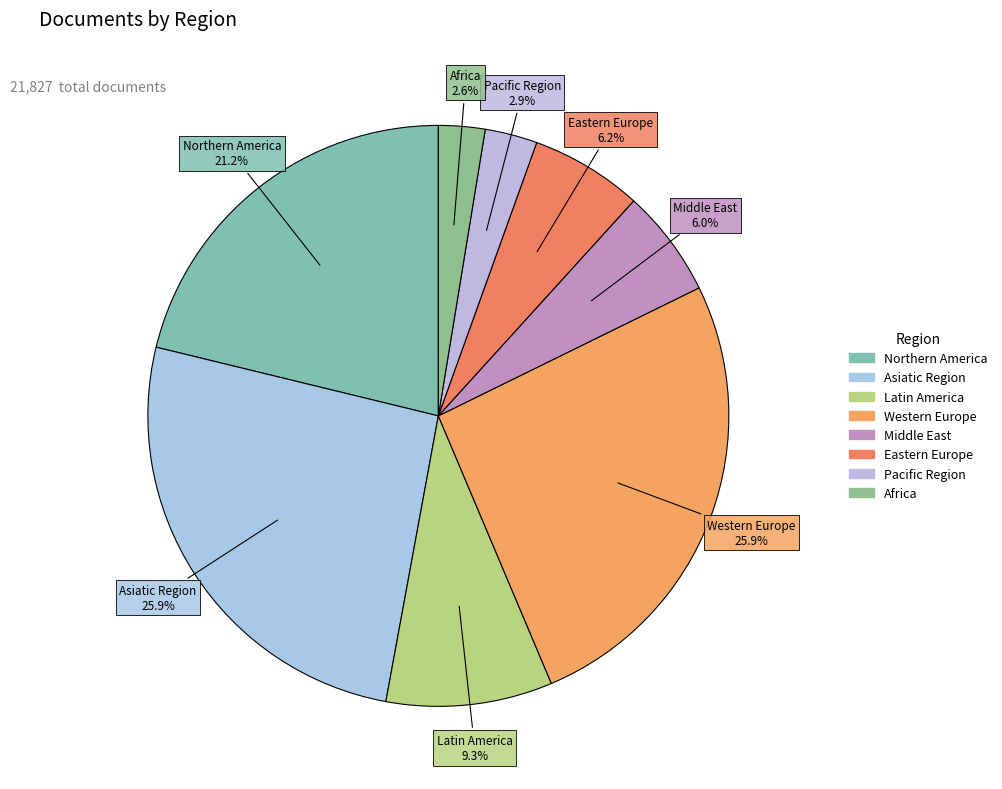

How many segments does this pie chart have?

8